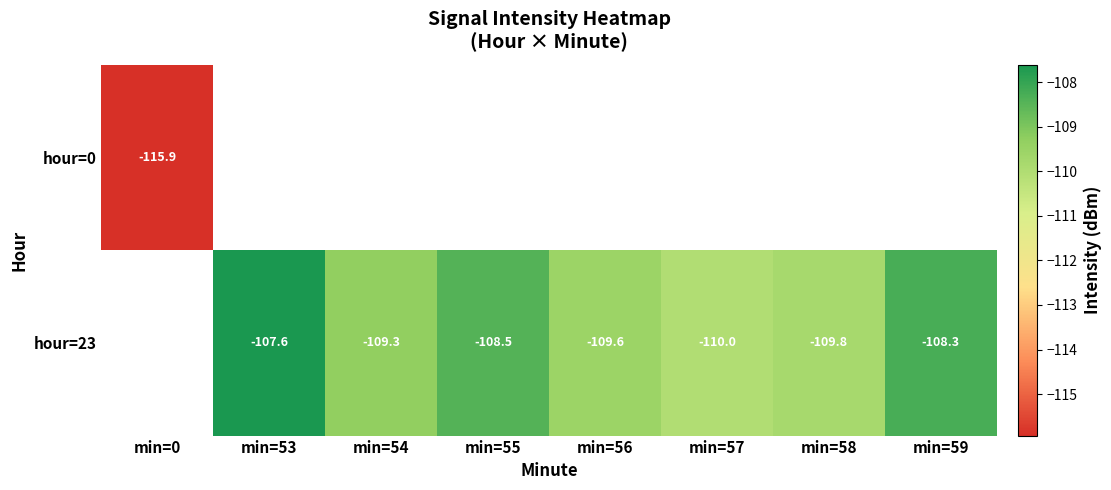

The hour=23 series shows -186.5 at min=53. True or false?

False